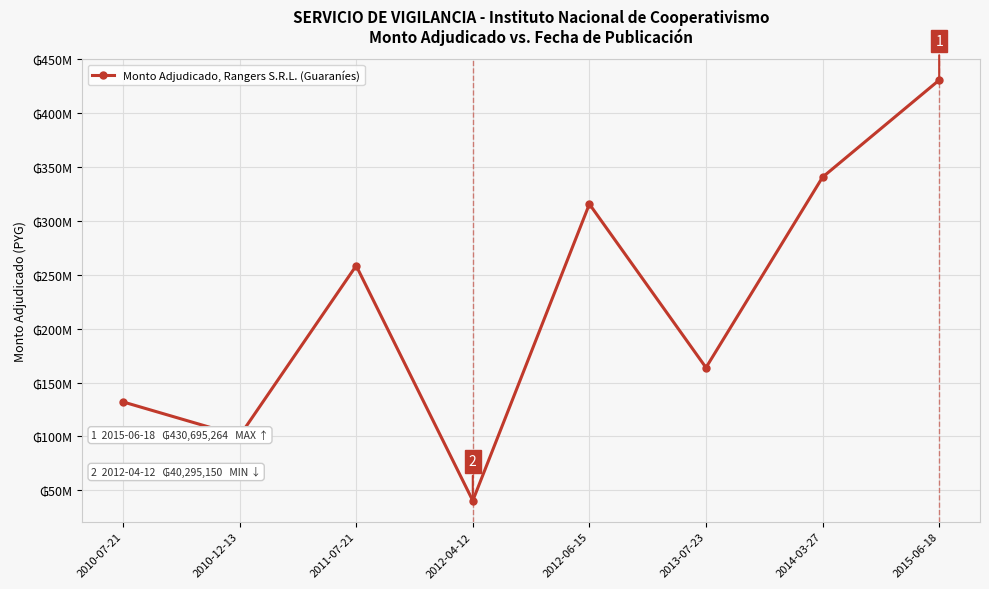

At which category does the chart reach its peak across all series?

2015-06-18